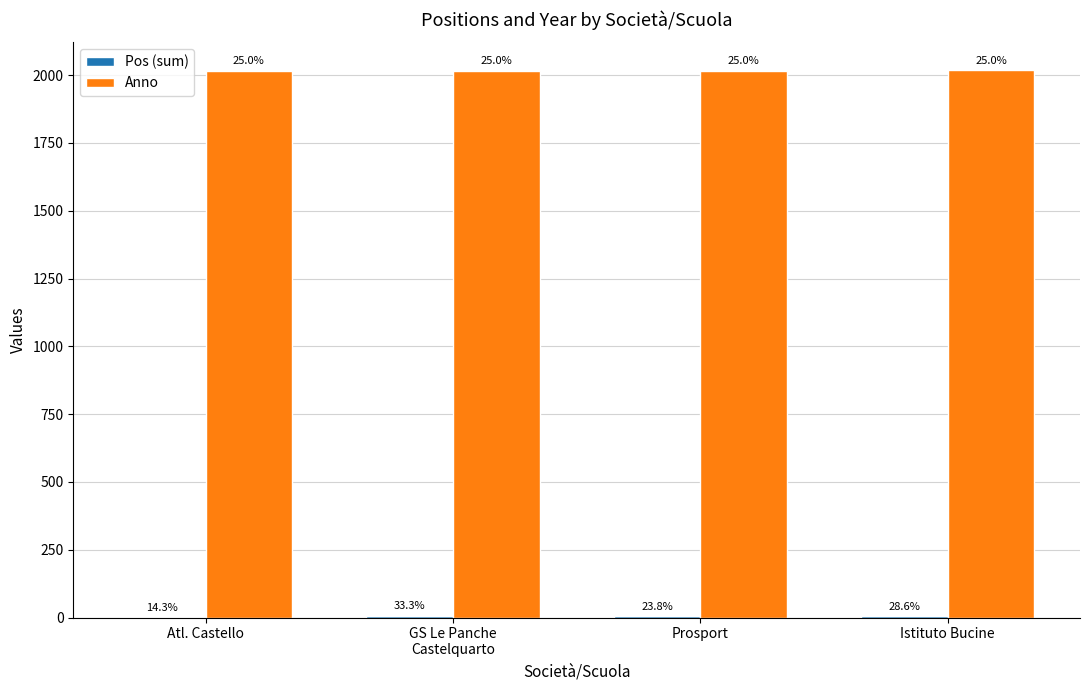

List the series in order of their peak value, lowest first.

Pos (sum), Anno